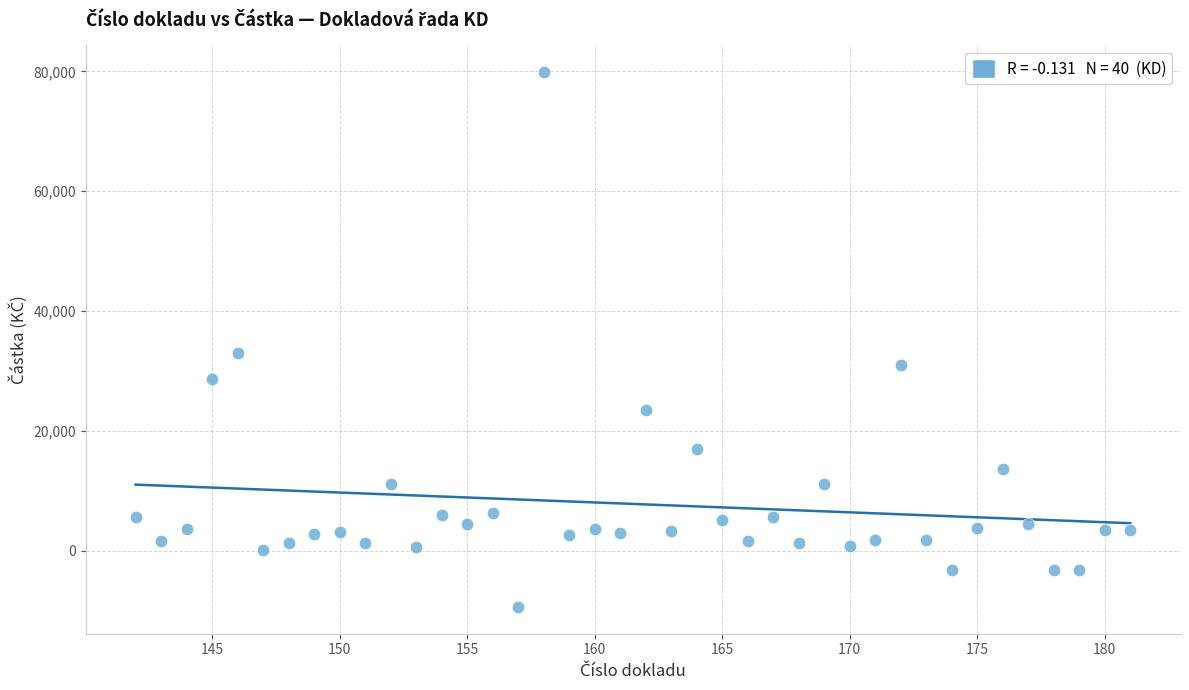

What is the range of Y values (max minus min)?

89277.1